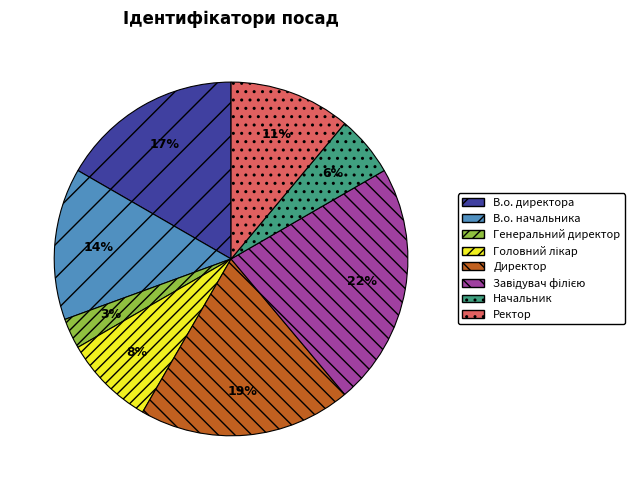

Is the sum of В.о. директора and Ректор greater than half?

No